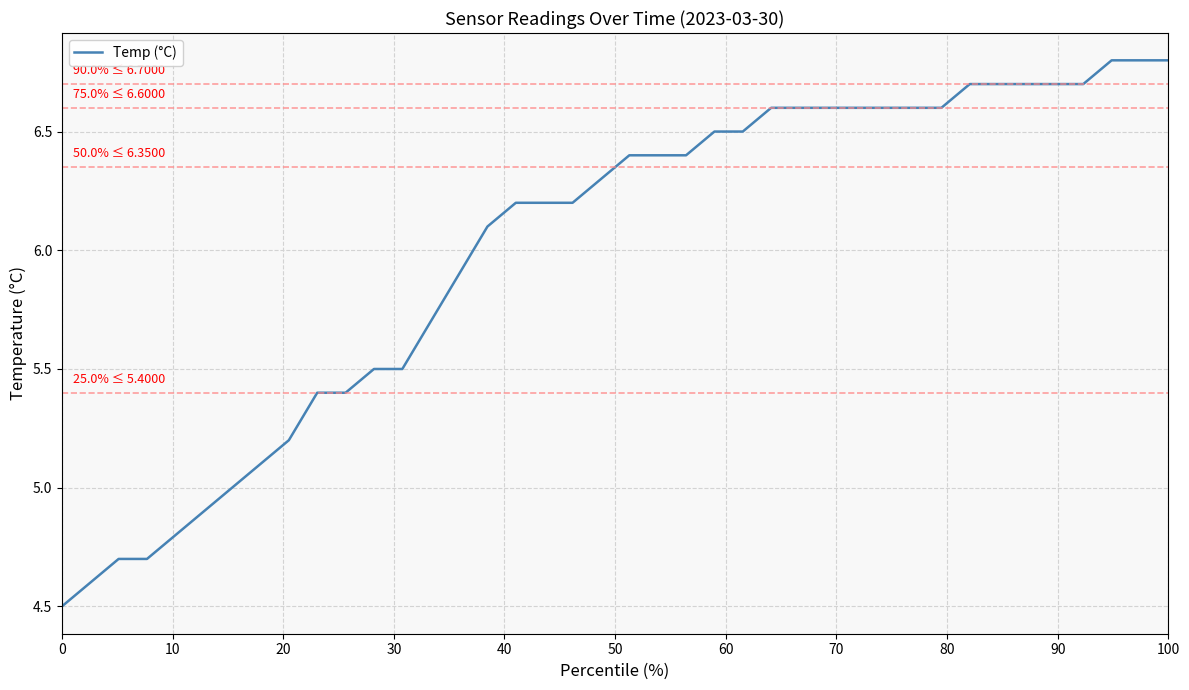

What is the greatest value displayed?

6.8